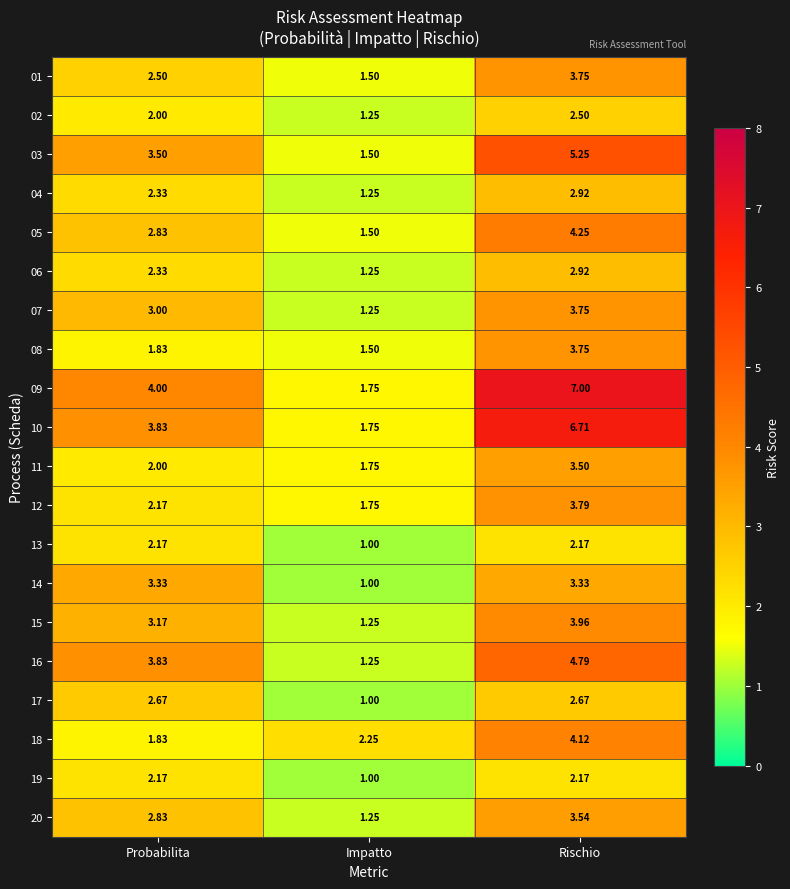

Is the value of 12 at Rischio greater than the value of 04 at Probabilita?

Yes